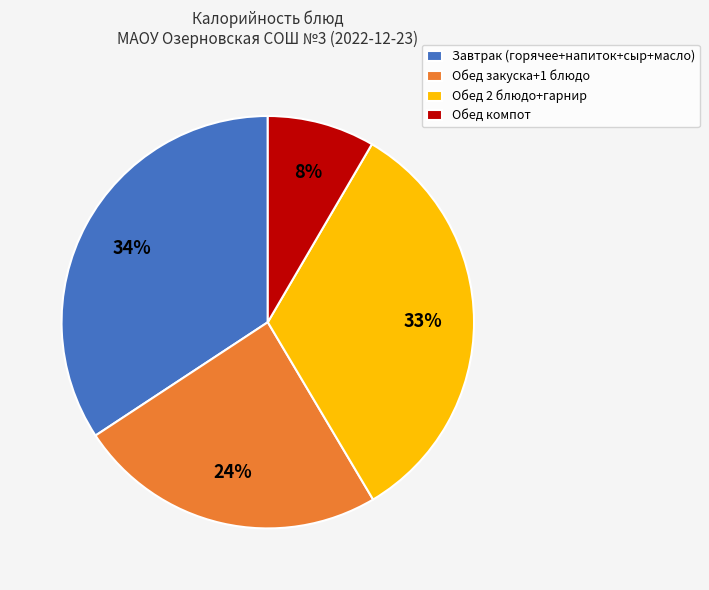

Combined, do Обед закуска+1 блюдо and Обед компот account for over 50%?

No